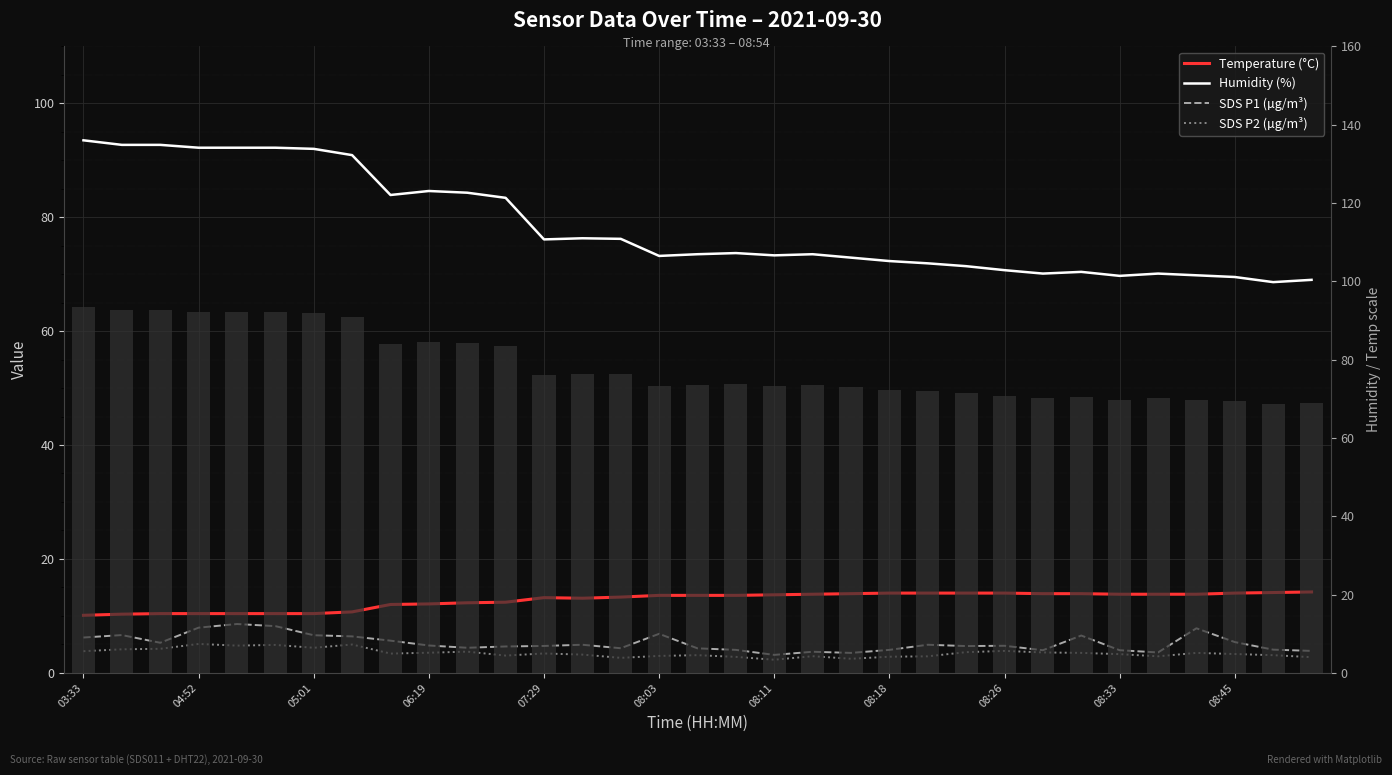

Is it true that Temperature (°C) equals 13.6 at 17?

True